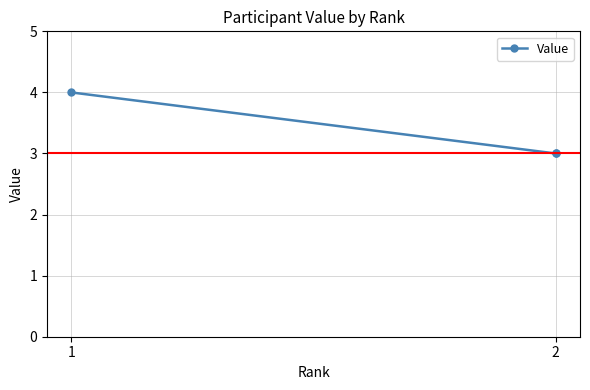

Does the chart have visible grid lines?

Yes